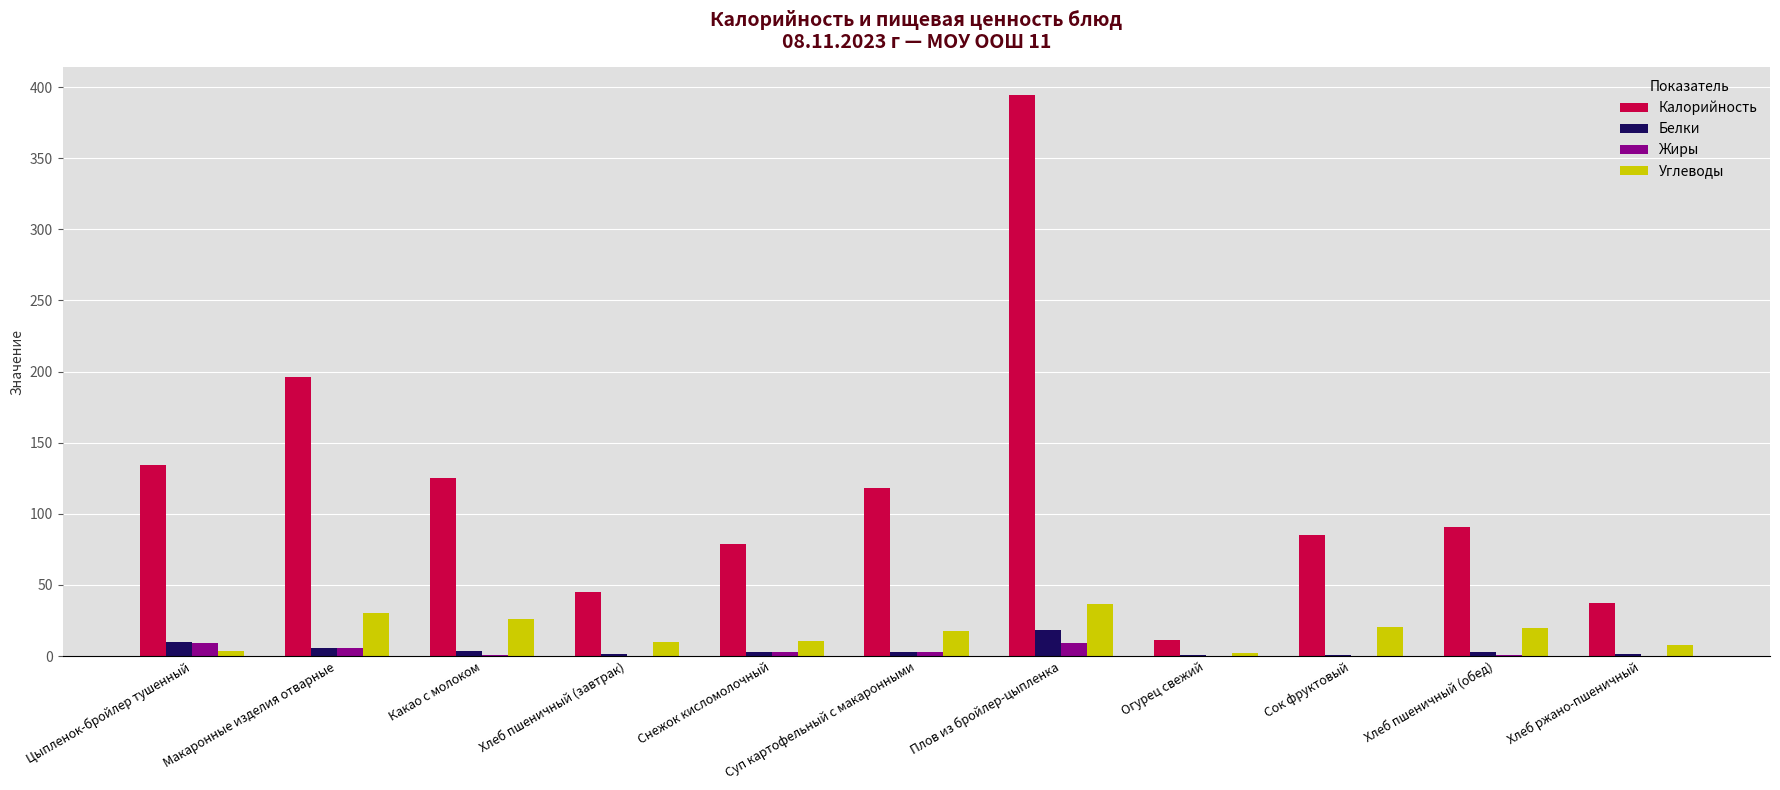

Is the value of Белки at Цыпленок-бройлер тушенный greater than the value of Калорийность at Какао с молоком?

No